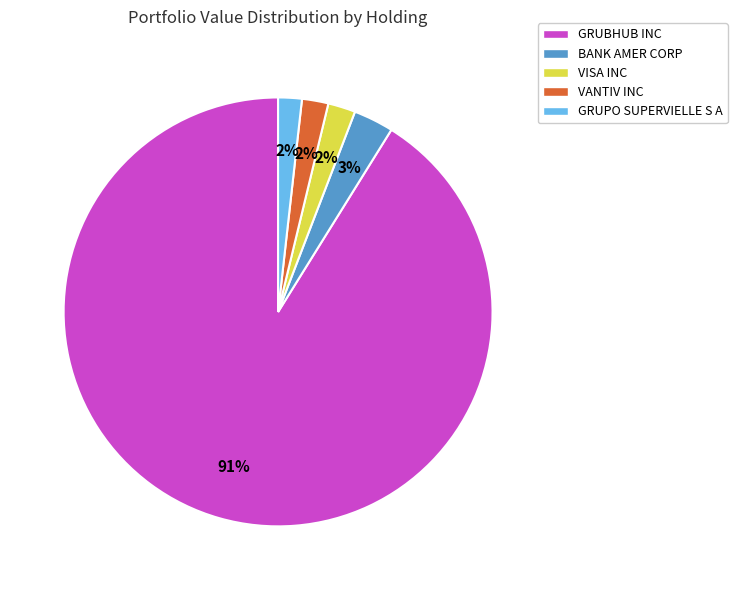

Between GRUBHUB INC and GRUPO SUPERVIELLE S A, which is larger?

GRUBHUB INC